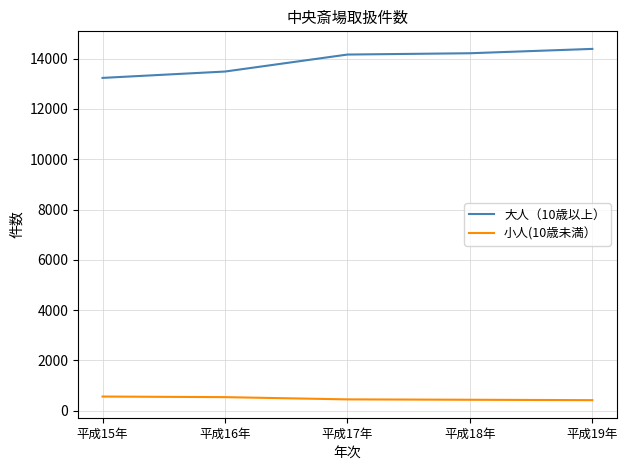

True or false: 小人(10歳未満） and 大人（10歳以上） intersect in this chart.

False